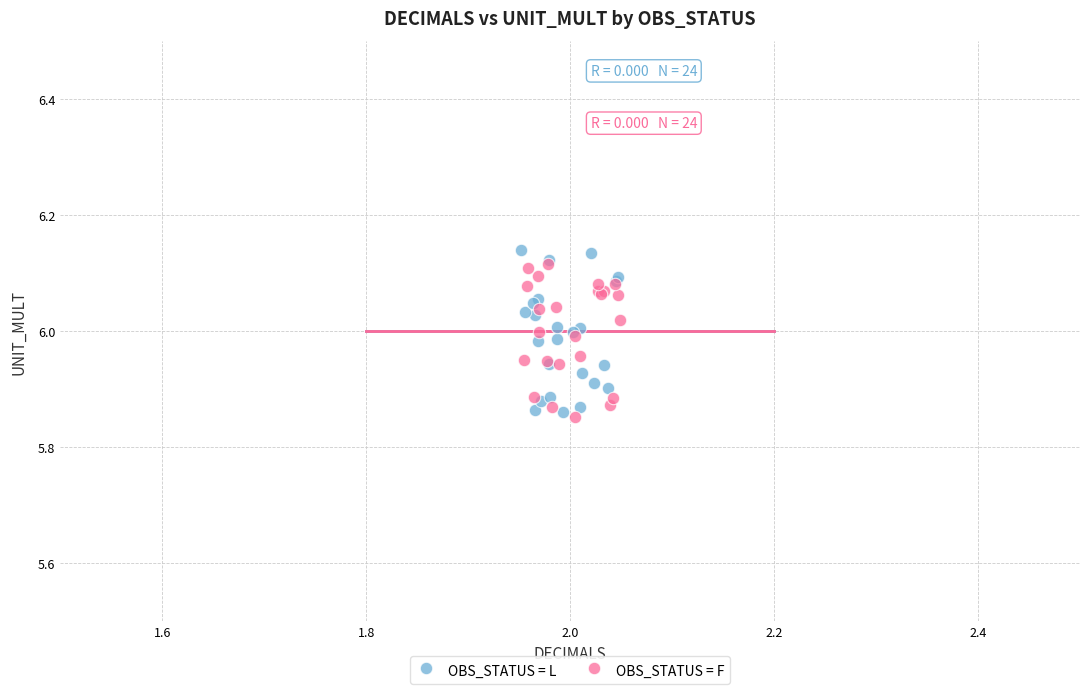

What are all the series names shown in the legend?

OBS_STATUS = L, OBS_STATUS = F